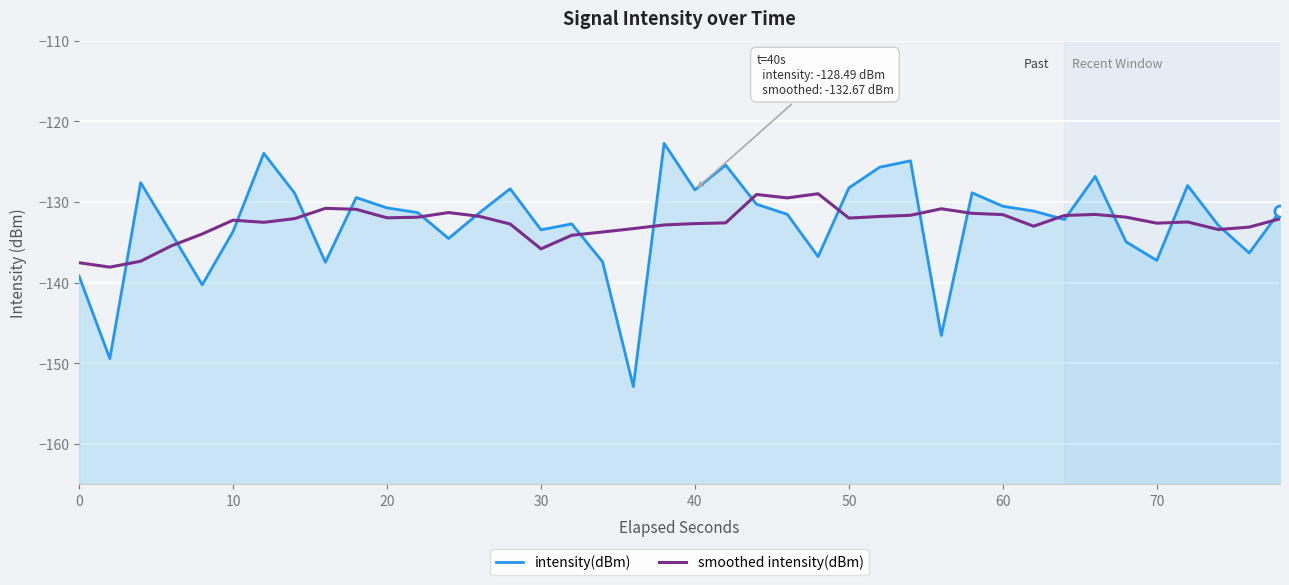

How many times do smoothed intensity(dBm) and intensity(dBm) cross each other?

19